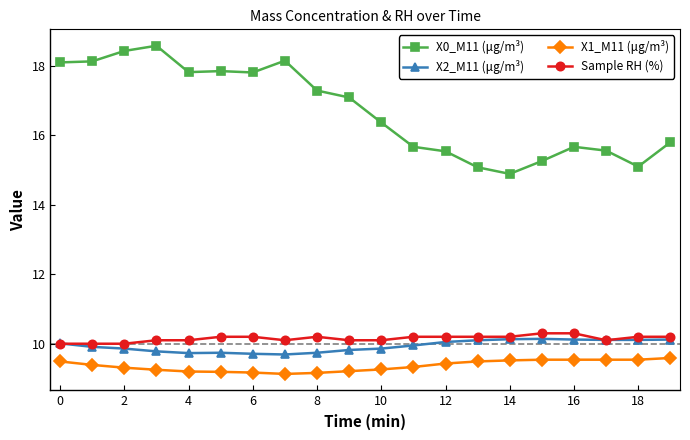

Which series has the largest total across all categories?

X0_M11 (μg/m³)